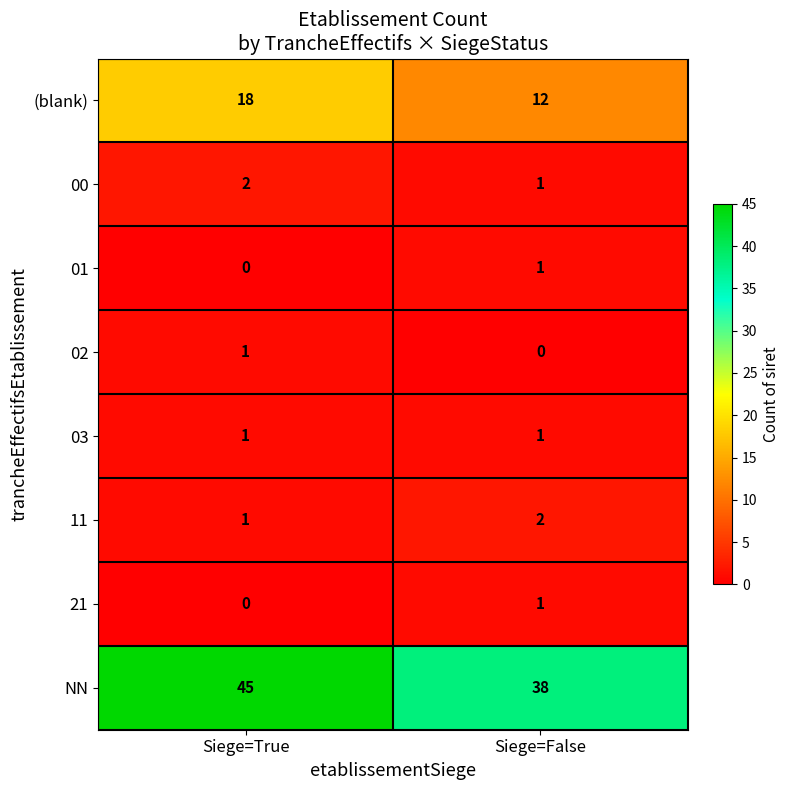

Reading right to left, list all the values displayed in this chart.

(blank): Siege=False=12	Siege=True=18
00: Siege=False=1	Siege=True=2
01: Siege=False=1	Siege=True=0
02: Siege=False=0	Siege=True=1
03: Siege=False=1	Siege=True=1
11: Siege=False=2	Siege=True=1
21: Siege=False=1	Siege=True=0
NN: Siege=False=38	Siege=True=45